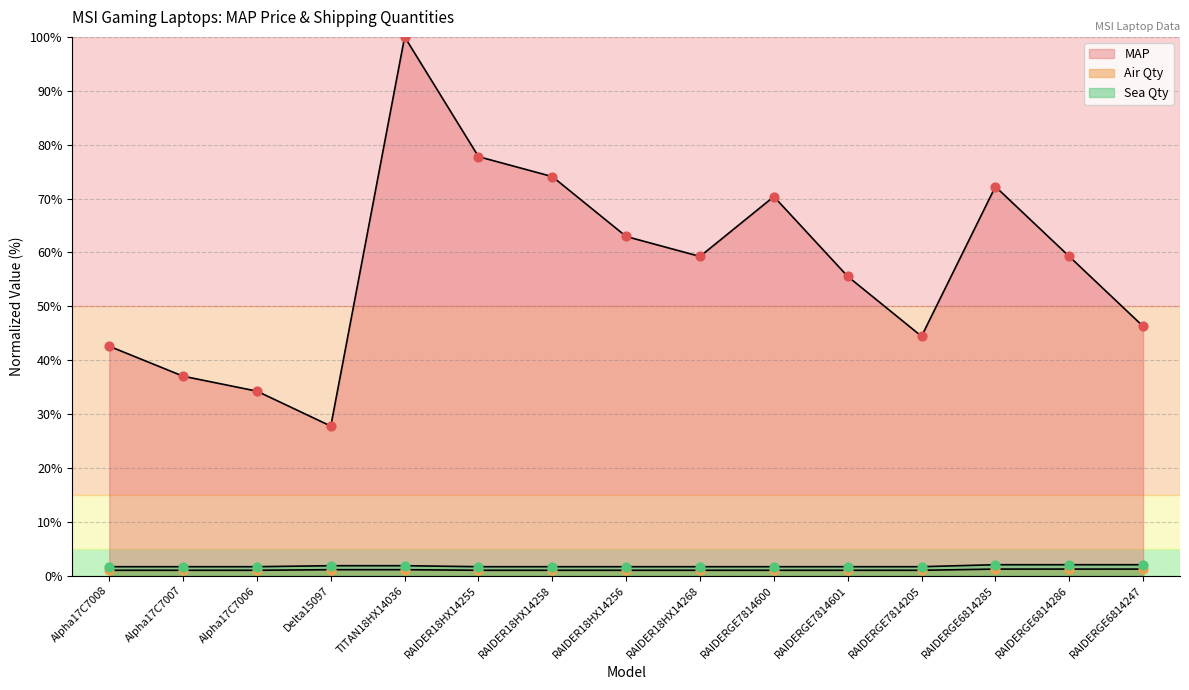

What are all the series names shown in the legend?

MAP, Air Qty, Sea Qty